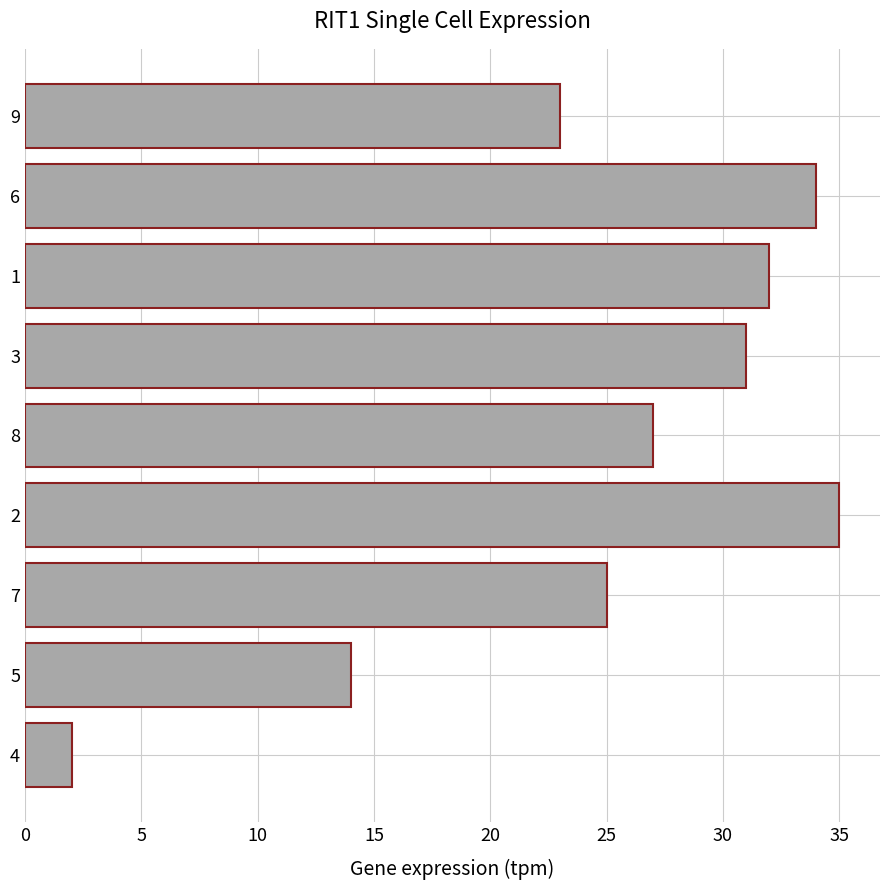

Rank the categories by value from lowest to highest.

4, 5, 9, 7, 8, 3, 1, 6, 2